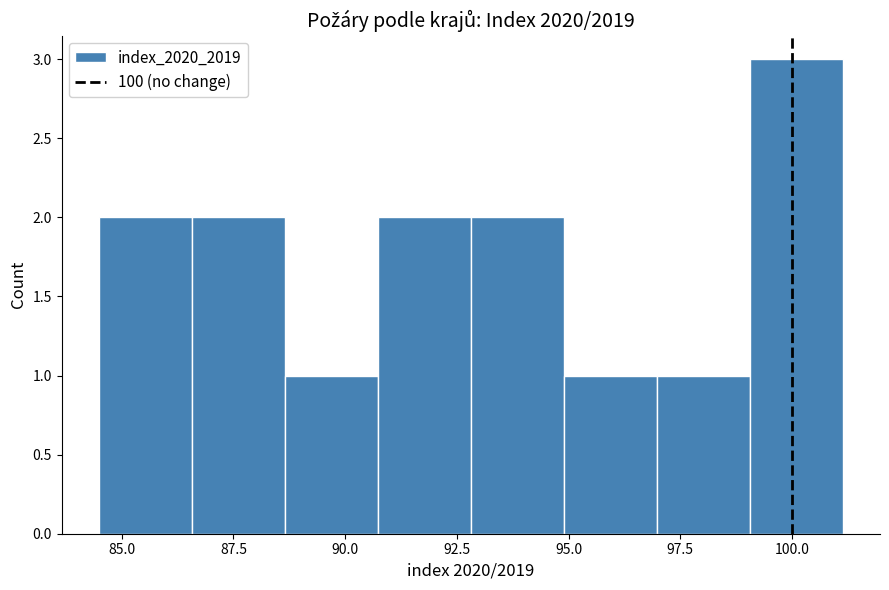

Over which range of the x-axis is the bar tallest?

99.0 to 101.0